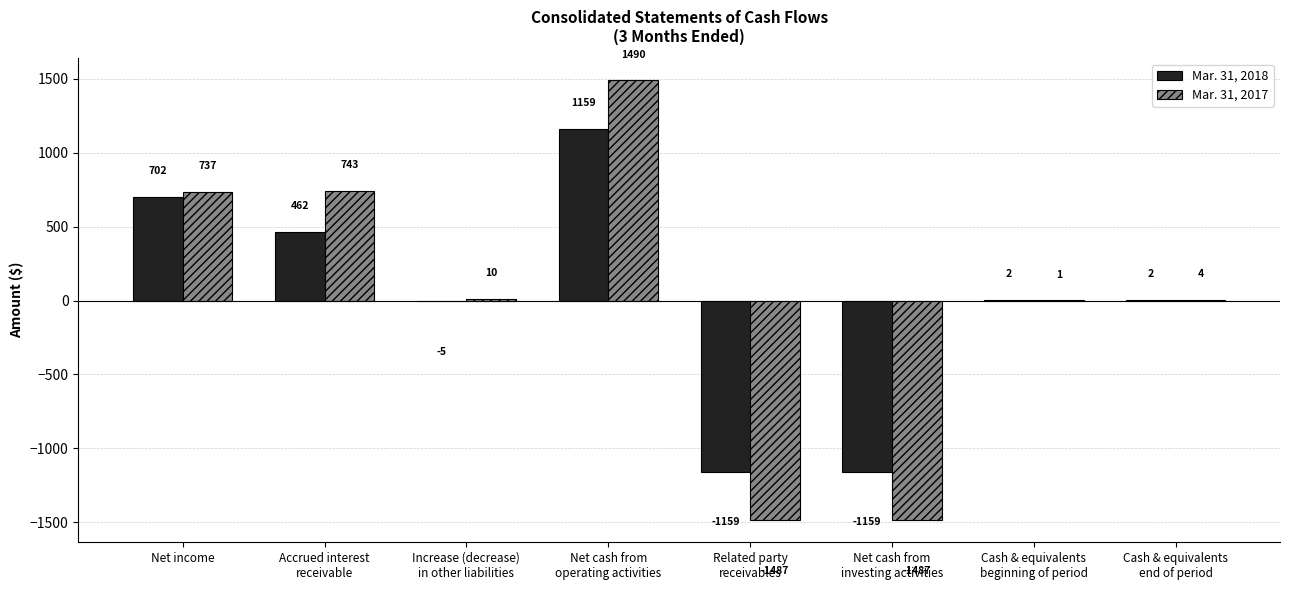

What is the greatest value displayed?

1490